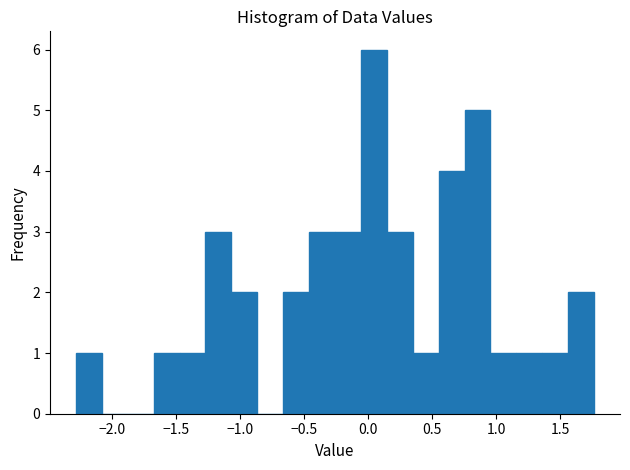

Reading left to right, transcribe this chart: for each bar, give the range it covers on the x-axis and its height. Neither the bar edges nor the heights are printed on the chart, so give them approximately, as read against the axes.

-2.30 to -2.10: 1
-2.10 to -1.90: 0
-1.90 to -1.70: 0
-1.70 to -1.45: 1
-1.45 to -1.25: 1
-1.25 to -1.05: 3
-1.05 to -0.85: 2
-0.85 to -0.65: 0
-0.65 to -0.45: 2
-0.45 to -0.25: 3
-0.25 to -0.05: 3
-0.05 to 0.15: 6
0.15 to 0.35: 3
0.35 to 0.55: 1
0.55 to 0.75: 4
0.75 to 0.95: 5
0.95 to 1.15: 1
1.15 to 1.35: 1
1.35 to 1.55: 1
1.55 to 1.75: 2